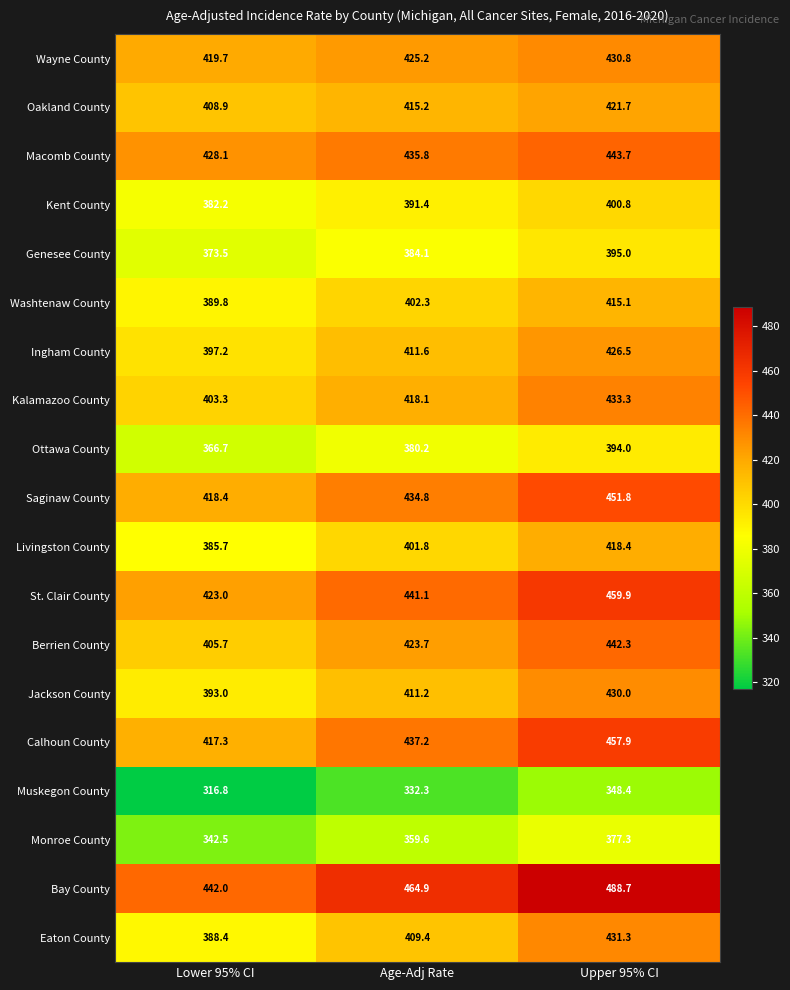

Which series has the largest range (max minus min)?

Bay County